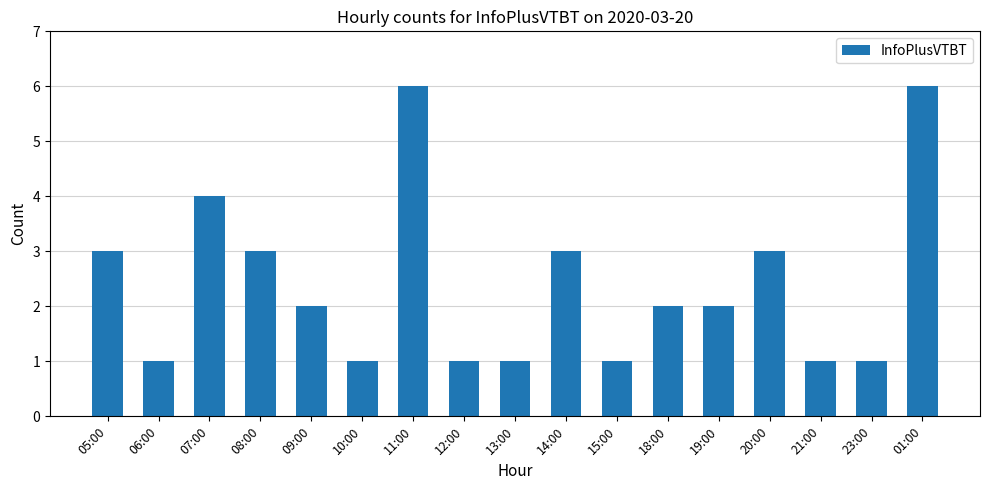

What position from the right is 11:00?

11